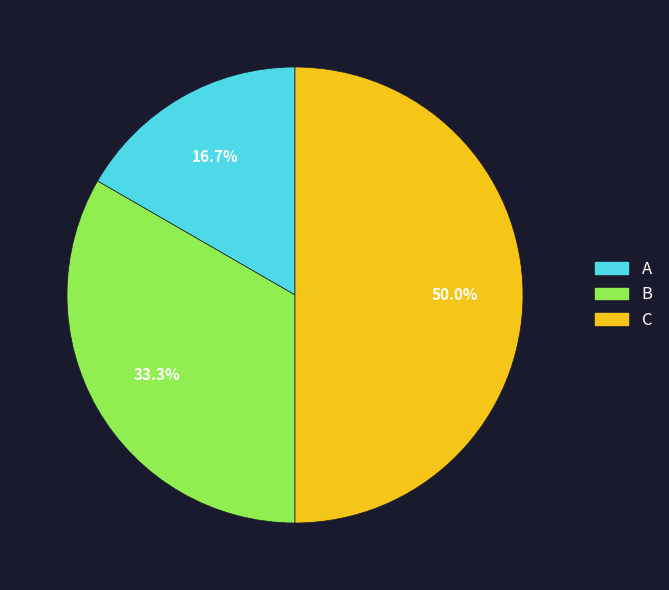

What is the ratio of the value at C to the value at A?

3.0